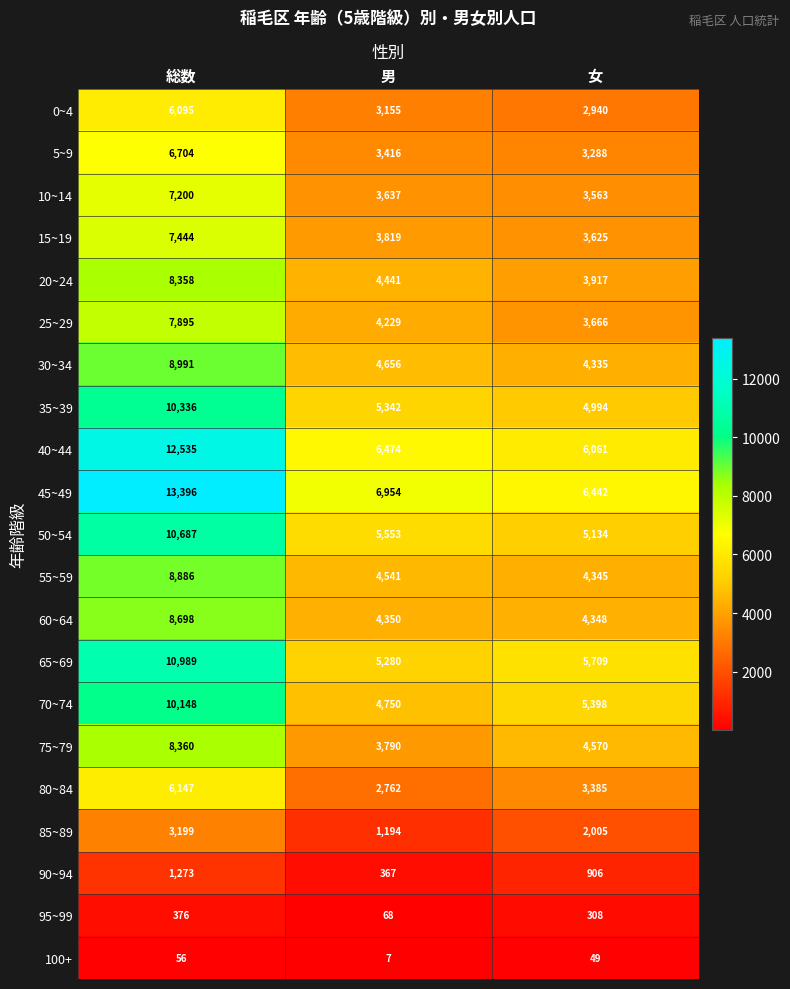

At how many categories does at least one series exceed 10121?

1